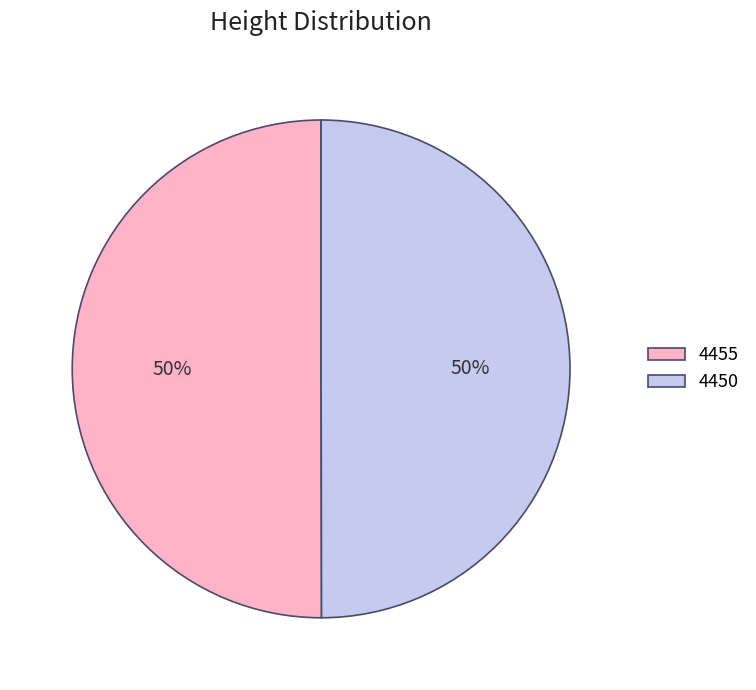

To the nearest percent, what is the combined percentage of 4450 and 4455?

100%